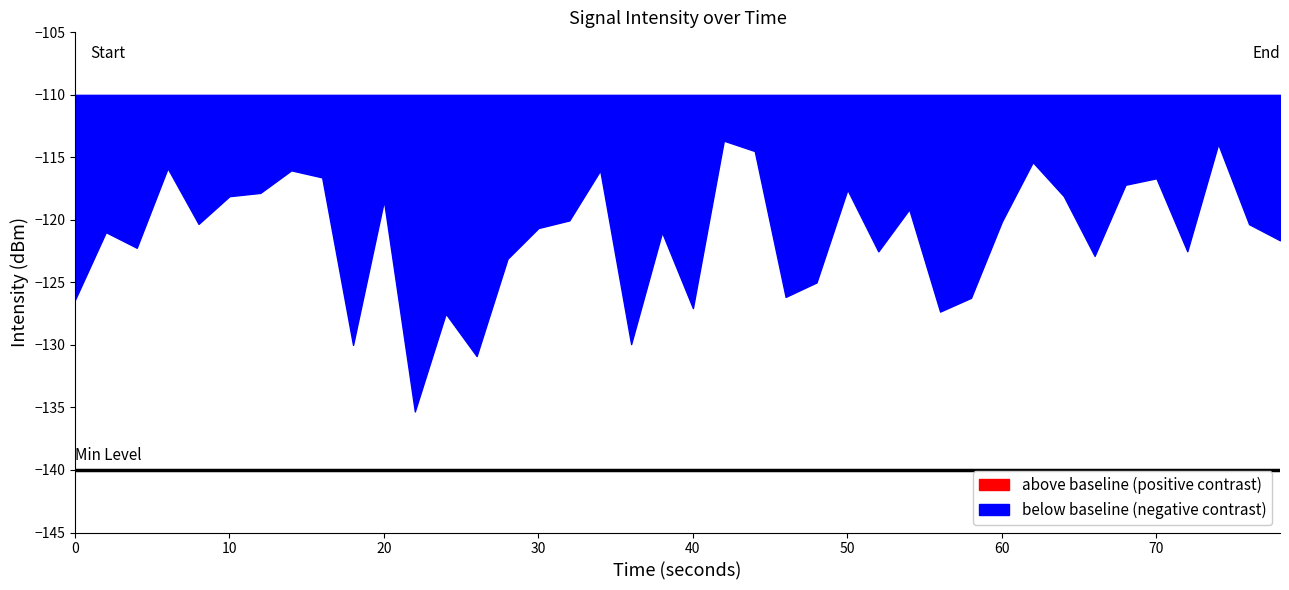

List the labels in order of value, smallest first.

11, 13, 9, 18, 12, 28, 20, 0, 29, 23, 24, 14, 33, 26, 36, 2, 39, 19, 1, 15, 38, 4, 30, 16, 27, 10, 5, 32, 6, 25, 34, 35, 8, 17, 7, 3, 31, 22, 37, 21